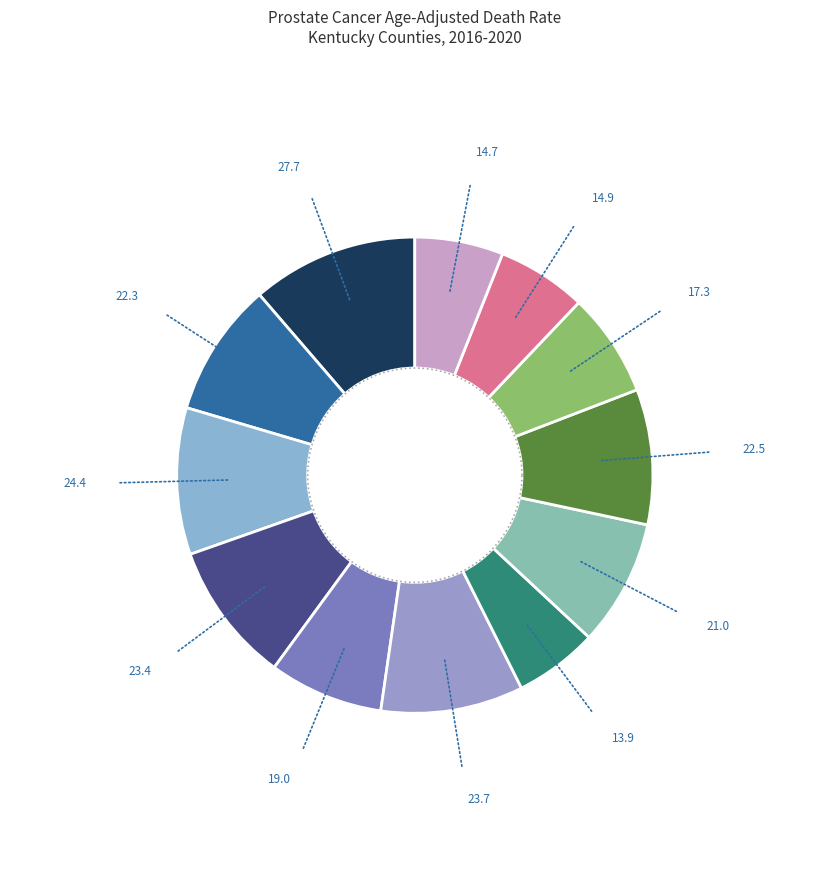

To the nearest percent, what is the difference between the Warren County and Kenton County slice percentages?

2%